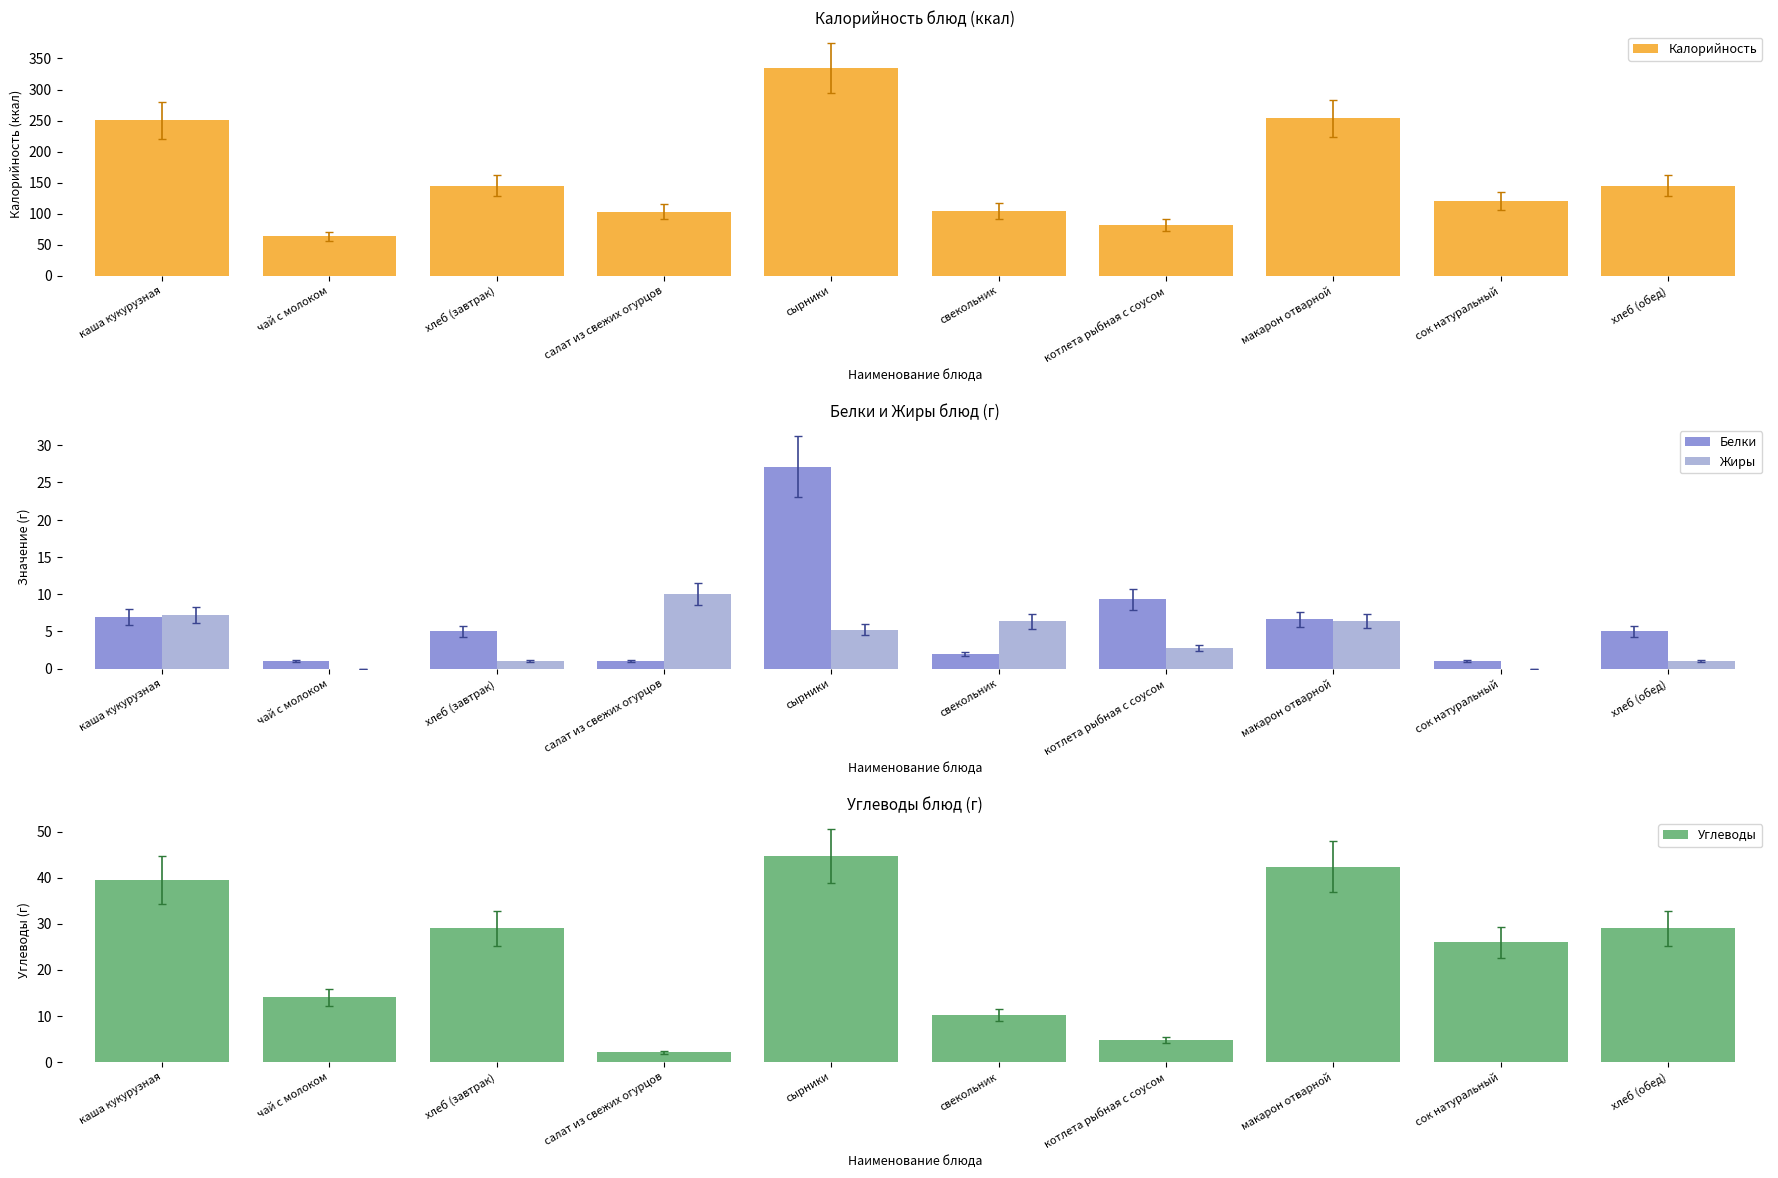

What is the maximum value for Калорийность?

334.3